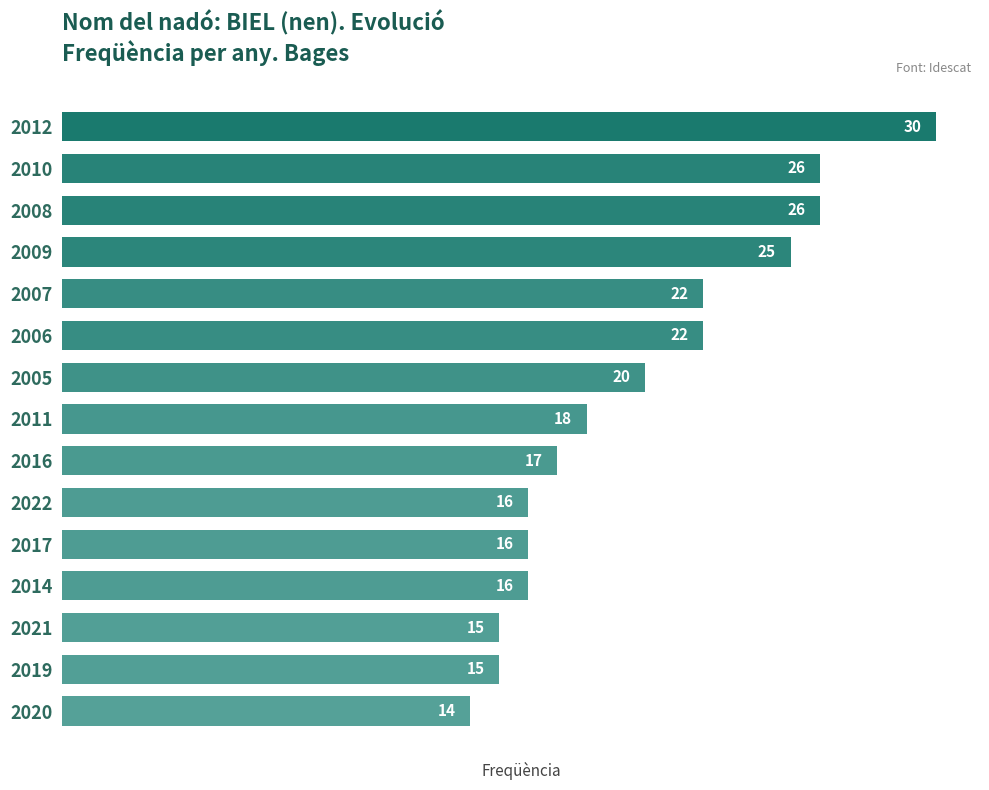

What is the sum of the values at 2010 and 2019?

41